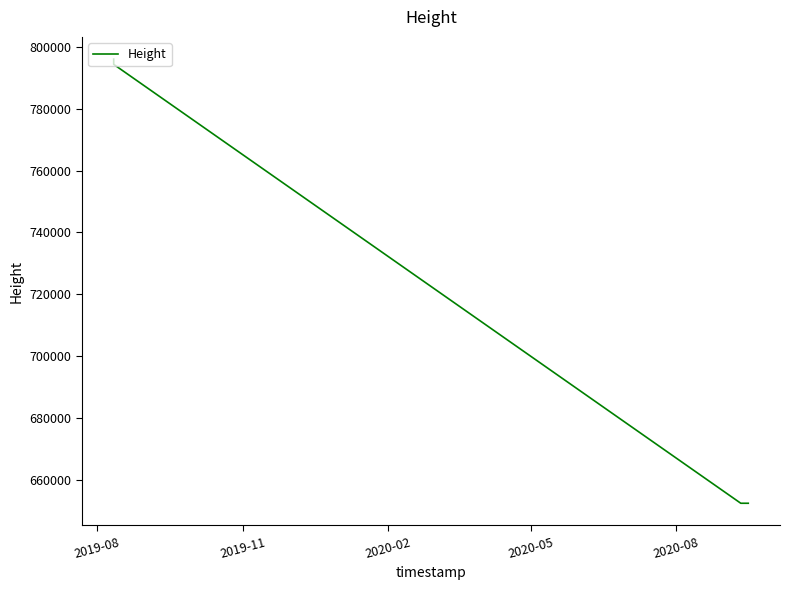

What is the greatest value displayed?

796025